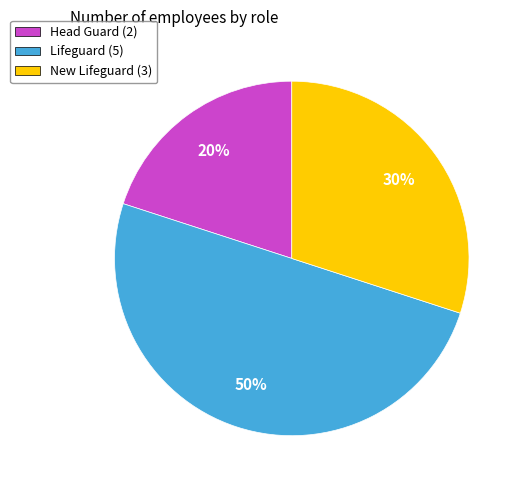

Is the sum of Lifeguard (5) and New Lifeguard (3) greater than half?

Yes